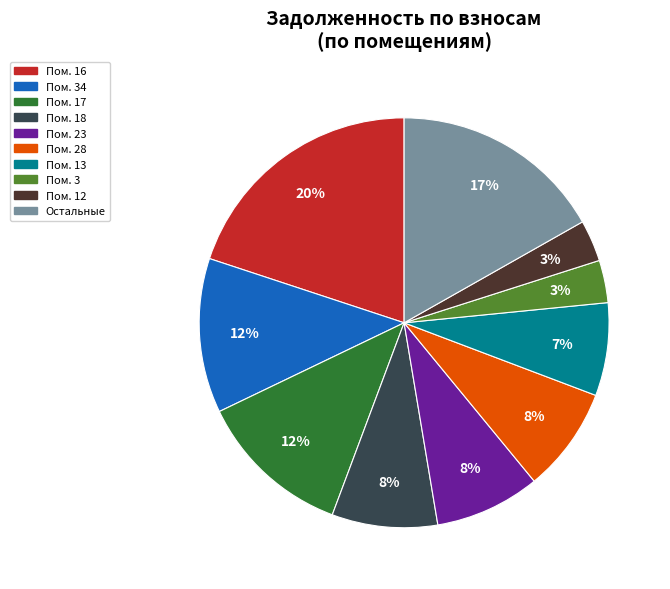

To the nearest percent, what is the difference between the largest and smallest slice percentages?

17%